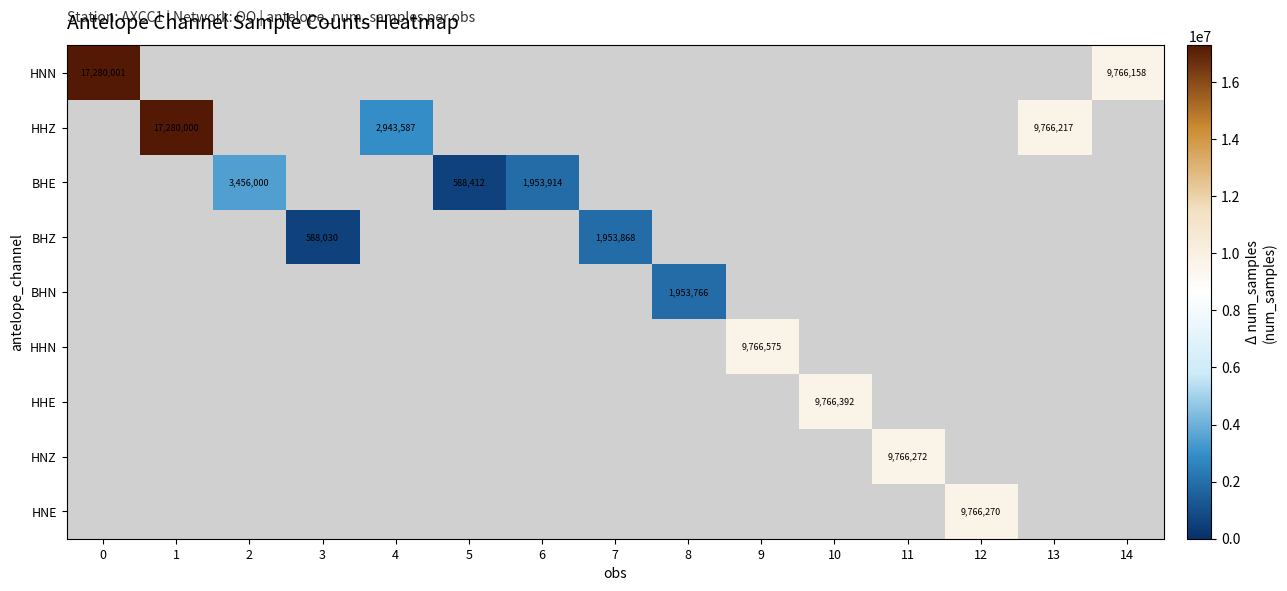

Is it true that BHE equals 949922.3 at 2?

False